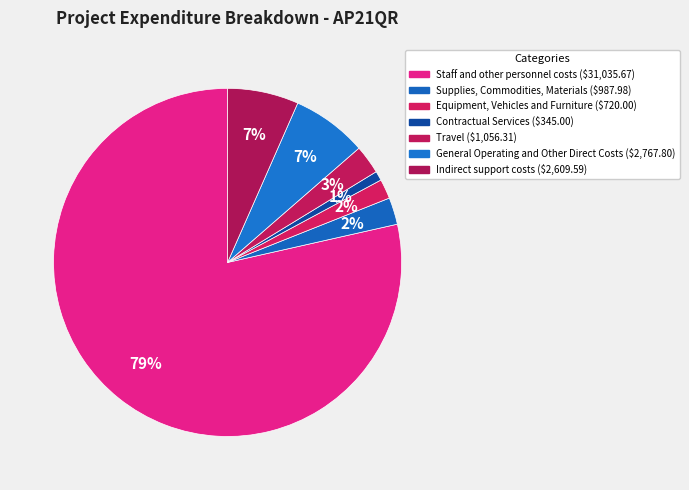

To the nearest percent, what is the combined percentage of Equipment, Vehicles and Furniture and Travel?

4%